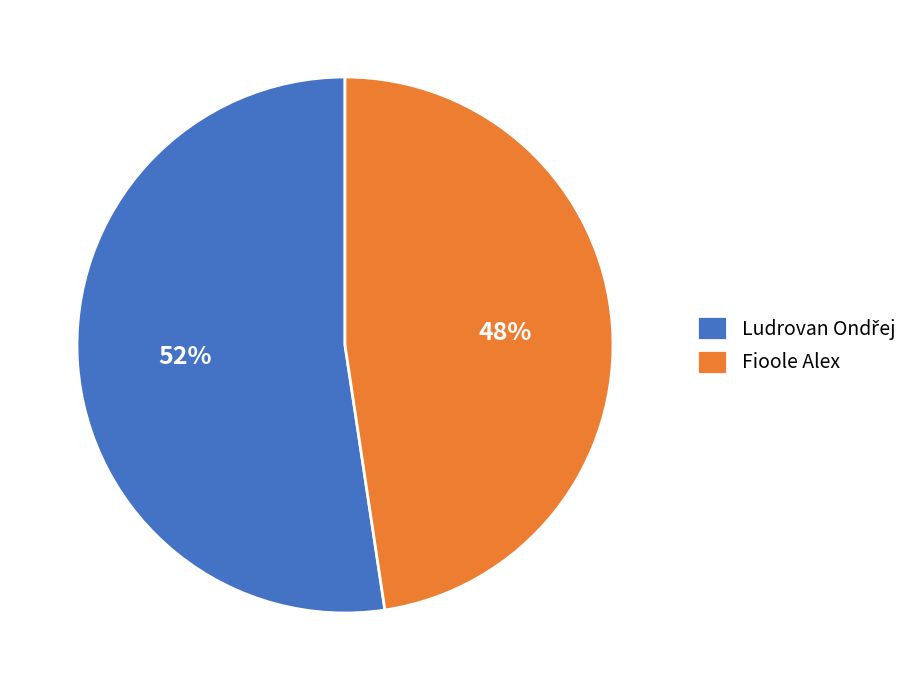

Is there any slice that represents more than half of the pie?

Yes